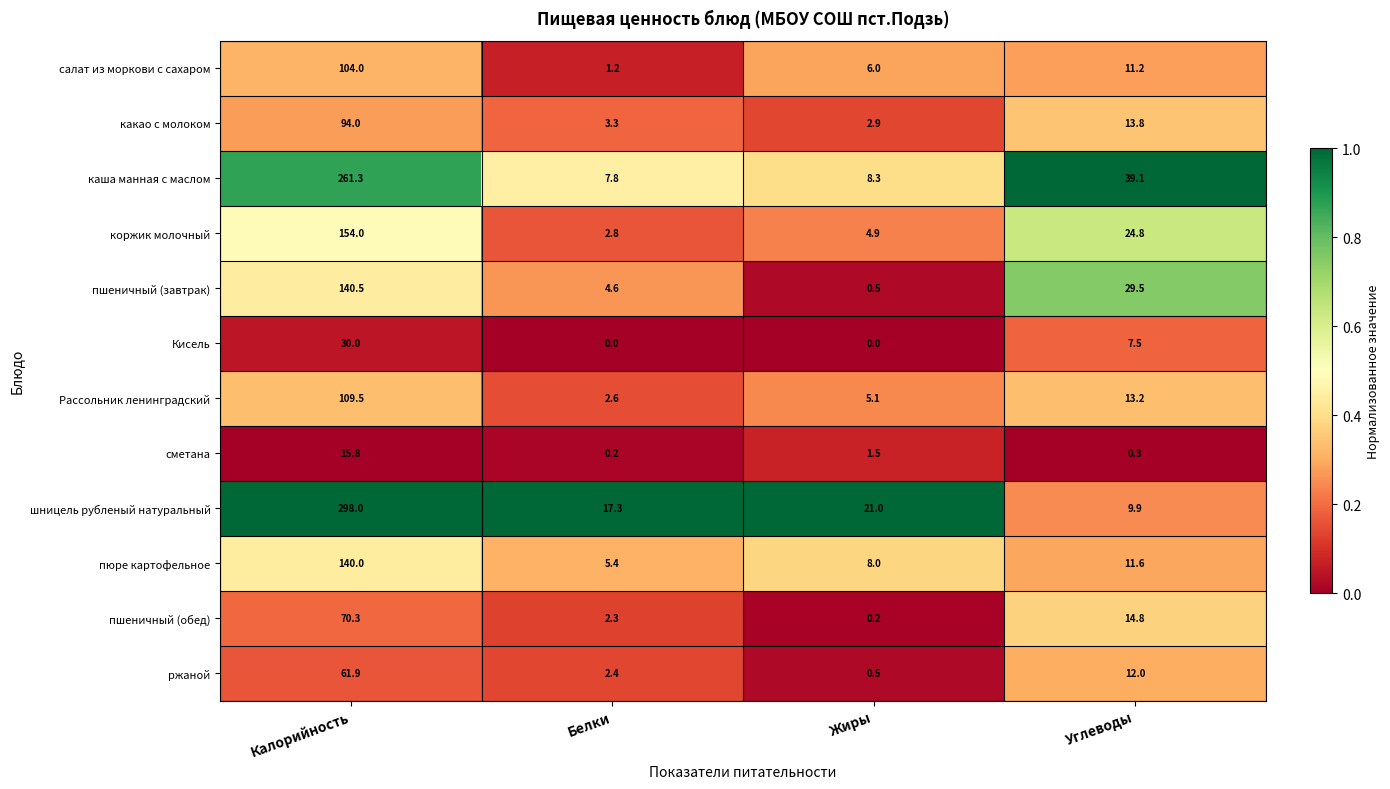

What is the spread (max minus min) of values at Жиры?

21.0